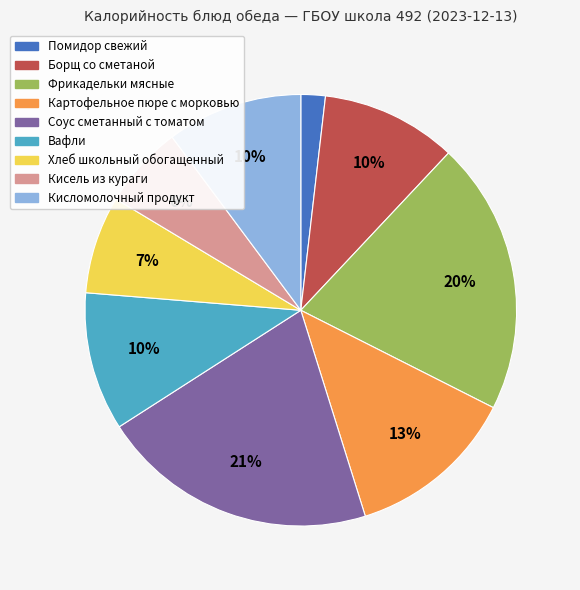

True or false: Кисель из кураги accounts for 12% of the total.

False